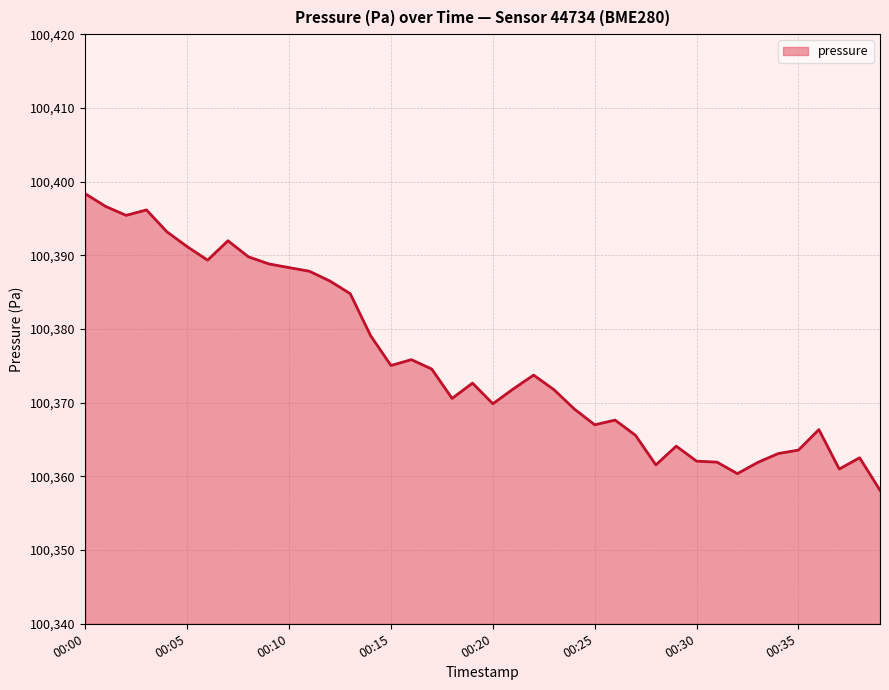

What is the difference between the maximum and minimum values?

40.2